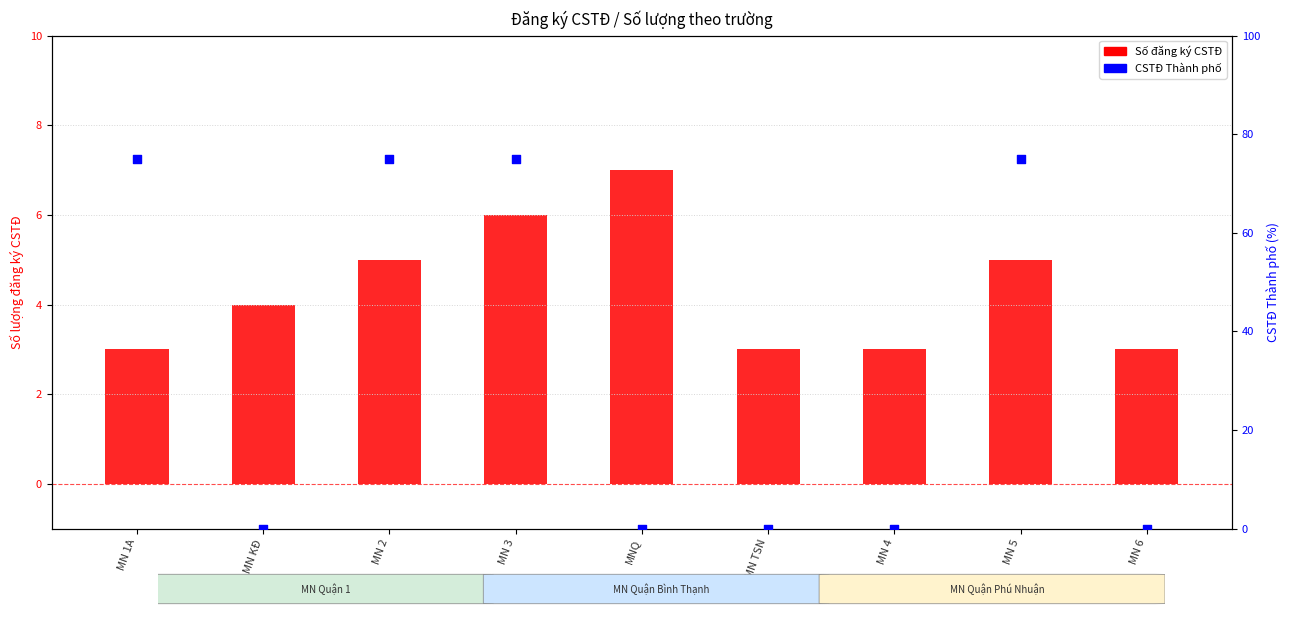

Is the value of CSTĐ Thành phố at MN 4 greater than the value of Số đăng ký CSTĐ at MN KĐ?

No